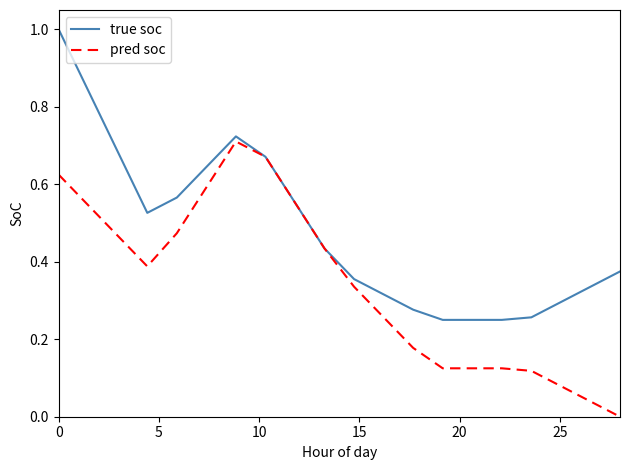

What is the greatest value displayed?

1.0